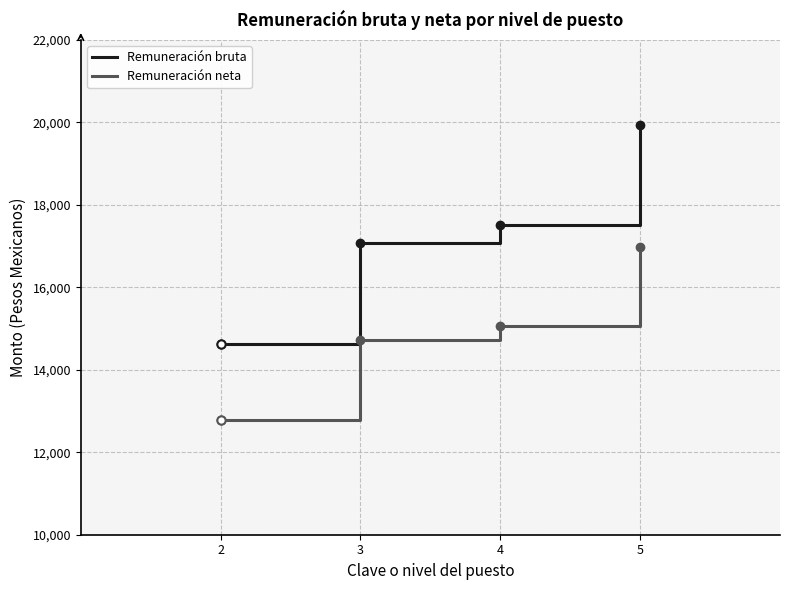

How many series are shown in this chart?

2